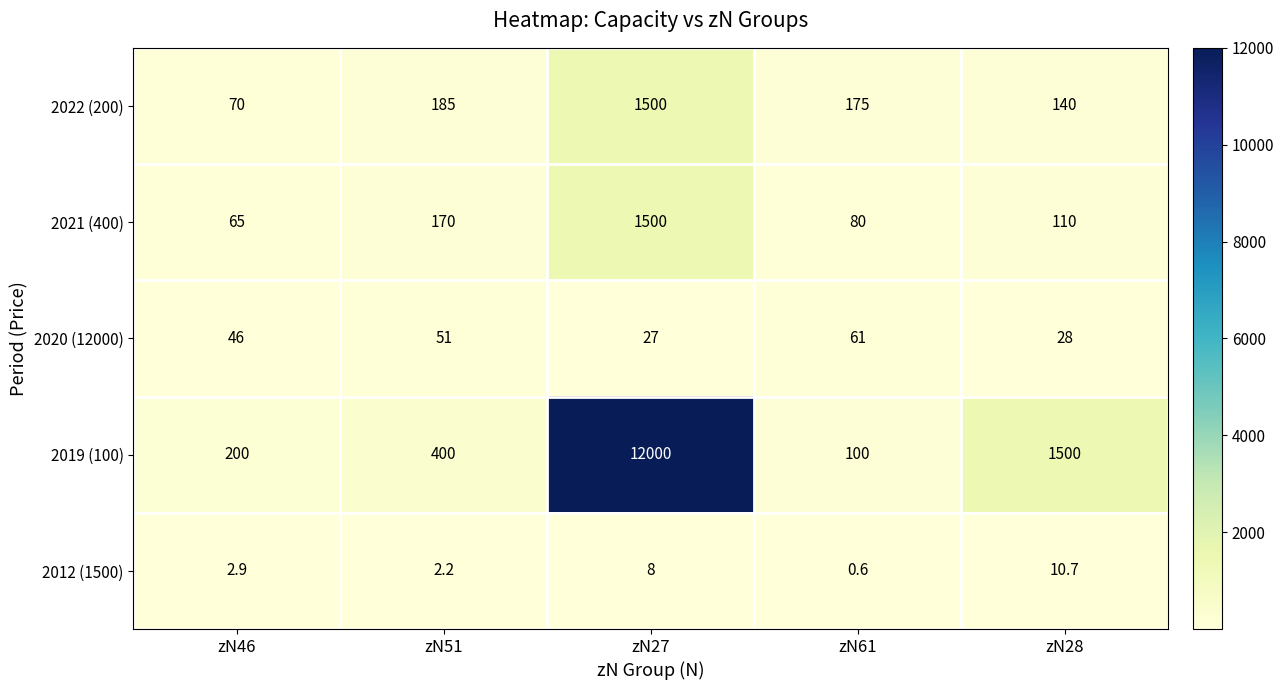

How many distinct data groups are displayed?

5